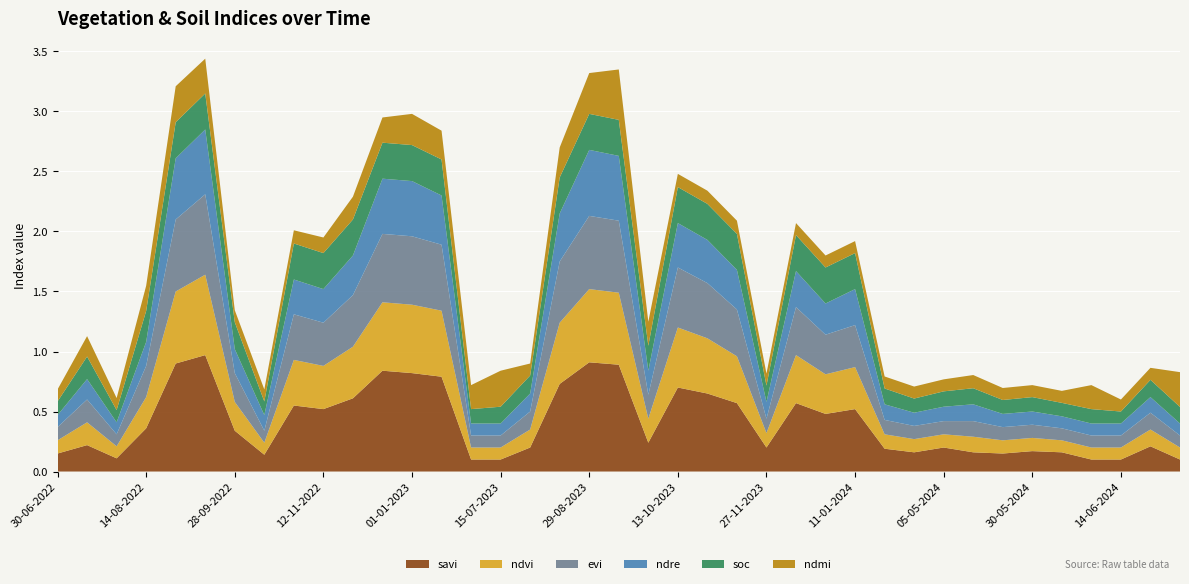

Reading left to right, what are all the values shown in this chart?

savi: 0.1	0.2	0.1	0.4	0.9	1.0	0.3	0.1	0.6	0.5	0.6	0.8	0.8	0.8	0.1	0.1	0.2	0.7	0.9	0.9	0.2	0.7	0.7	0.6	0.2	0.6	0.5	0.5	0.2	0.2	0.2	0.2	0.1	0.2	0.2	0.1	0.1	0.2	0.1
ndvi: 0.1	0.2	0.1	0.3	0.6	0.7	0.2	0.1	0.4	0.4	0.4	0.6	0.6	0.6	0.1	0.1	0.1	0.5	0.6	0.6	0.2	0.5	0.5	0.4	0.1	0.4	0.3	0.3	0.1	0.1	0.1	0.1	0.1	0.1	0.1	0.1	0.1	0.1	0.1
evi: 0.1	0.2	0.1	0.3	0.6	0.7	0.2	0.1	0.4	0.4	0.4	0.6	0.6	0.6	0.1	0.1	0.1	0.5	0.6	0.6	0.2	0.5	0.5	0.4	0.1	0.4	0.3	0.3	0.1	0.1	0.1	0.1	0.1	0.1	0.1	0.1	0.1	0.1	0.1
ndre: 0.1	0.2	0.1	0.2	0.5	0.5	0.2	0.1	0.3	0.3	0.3	0.5	0.5	0.4	0.1	0.1	0.1	0.4	0.6	0.5	0.2	0.4	0.4	0.3	0.1	0.3	0.3	0.3	0.1	0.1	0.1	0.1	0.1	0.1	0.1	0.1	0.1	0.1	0.1
soc: 0.1	0.2	0.1	0.3	0.3	0.3	0.2	0.1	0.3	0.3	0.3	0.3	0.3	0.3	0.1	0.1	0.1	0.3	0.3	0.3	0.2	0.3	0.3	0.3	0.1	0.3	0.3	0.3	0.1	0.1	0.1	0.1	0.1	0.1	0.1	0.1	0.1	0.1	0.1
ndmi: 0.1	0.2	0.1	0.2	0.3	0.3	0.1	0.1	0.1	0.1	0.2	0.2	0.3	0.2	0.2	0.3	0.1	0.2	0.3	0.4	0.2	0.1	0.1	0.1	0.1	0.1	0.1	0.1	0.1	0.1	0.1	0.1	0.1	0.1	0.1	0.2	0.1	0.1	0.3